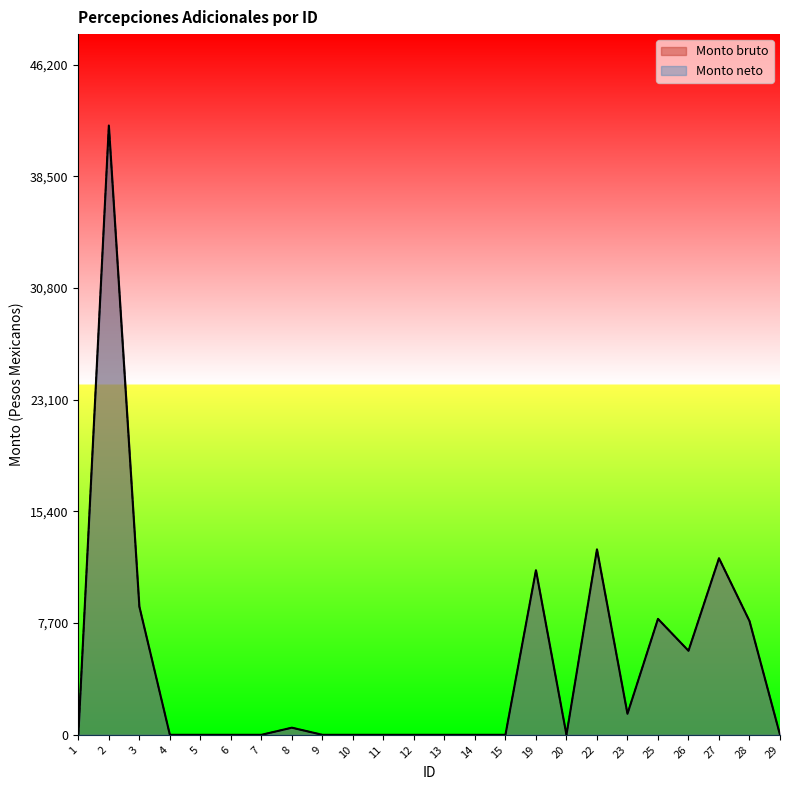

Reading left to right, what are all the values shown in this chart?

Monto bruto: 0.0	42000.0	8839.2	0.0	0.0	0.0	0.0	491.3	0.0	0.0	0.0	0.0	0.0	0.0	0.0	11347.6	0.0	12781.8	1448.4	7991.3	5793.7	12169.4	7841.2	0.0
Monto neto: 0.0	42000.0	8839.2	0.0	0.0	0.0	0.0	491.3	0.0	0.0	0.0	0.0	0.0	0.0	0.0	11347.6	0.0	12781.8	1448.4	7991.3	5793.7	12169.4	7841.2	0.0